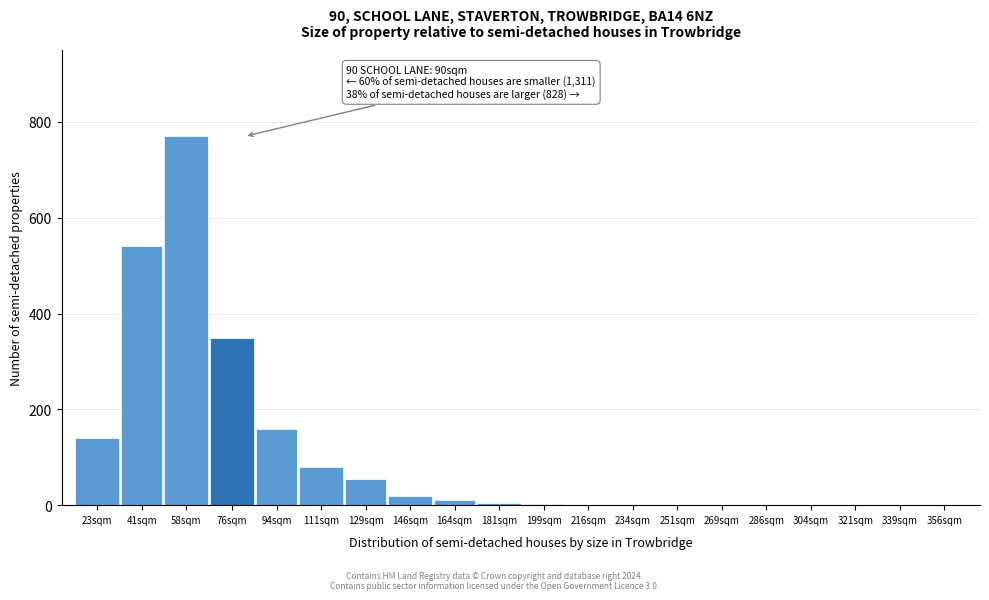

What is the greatest value displayed?

770